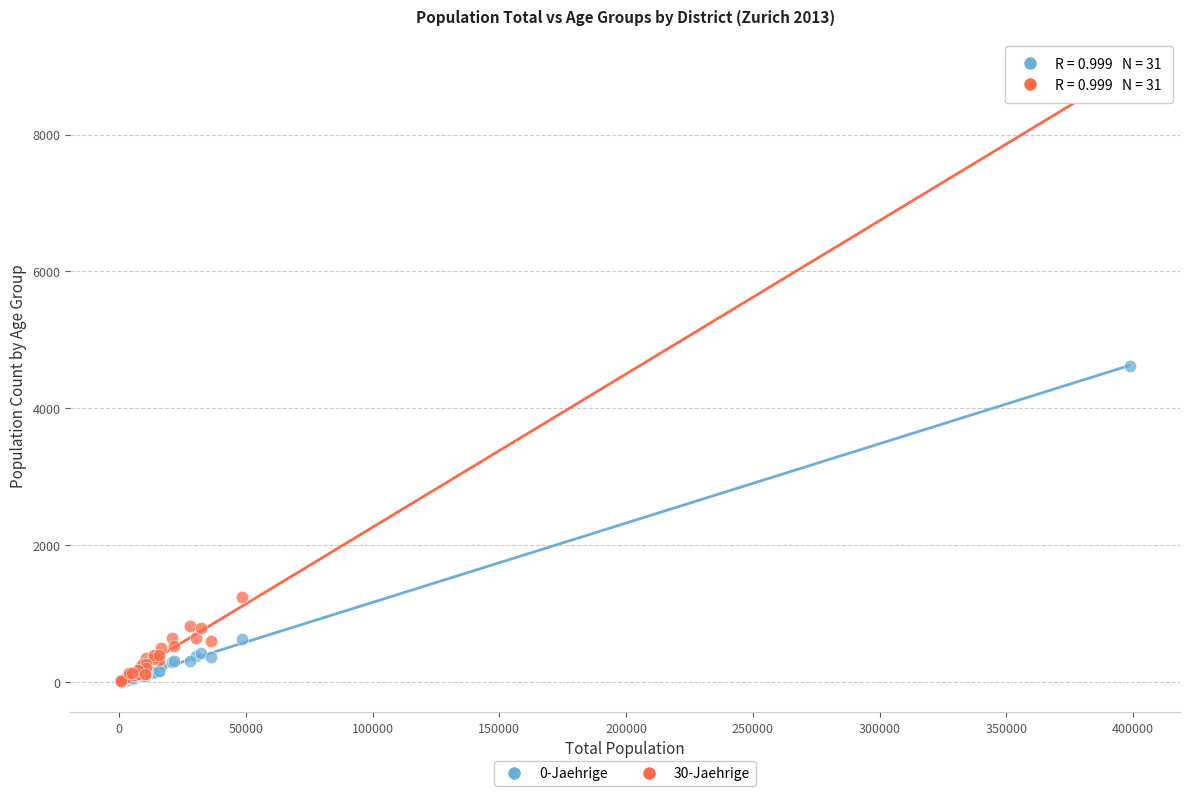

Which series has the widest spread of Y values?

30-Jaehrige